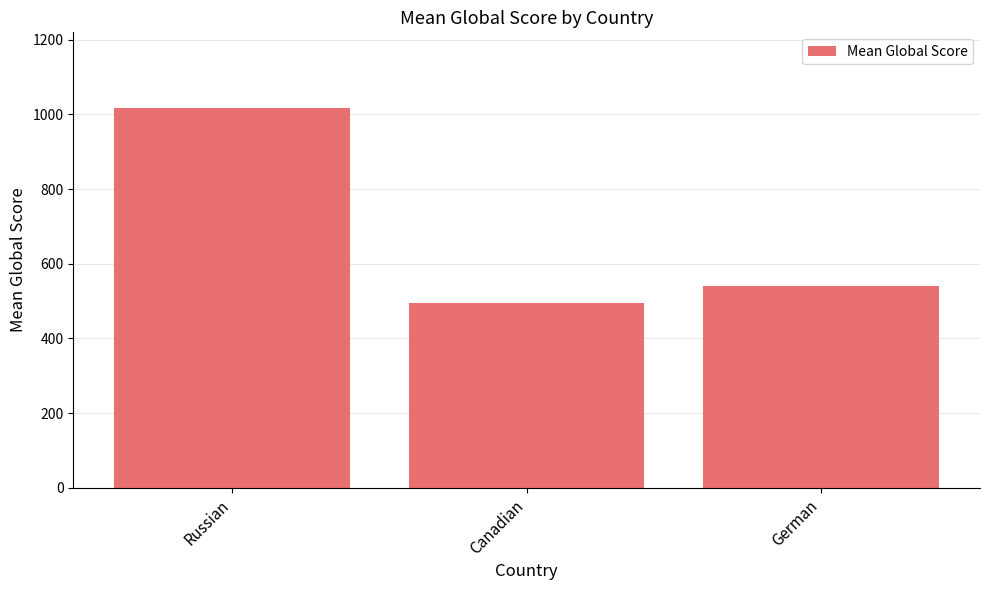

What is the sum of all values?

2053.1